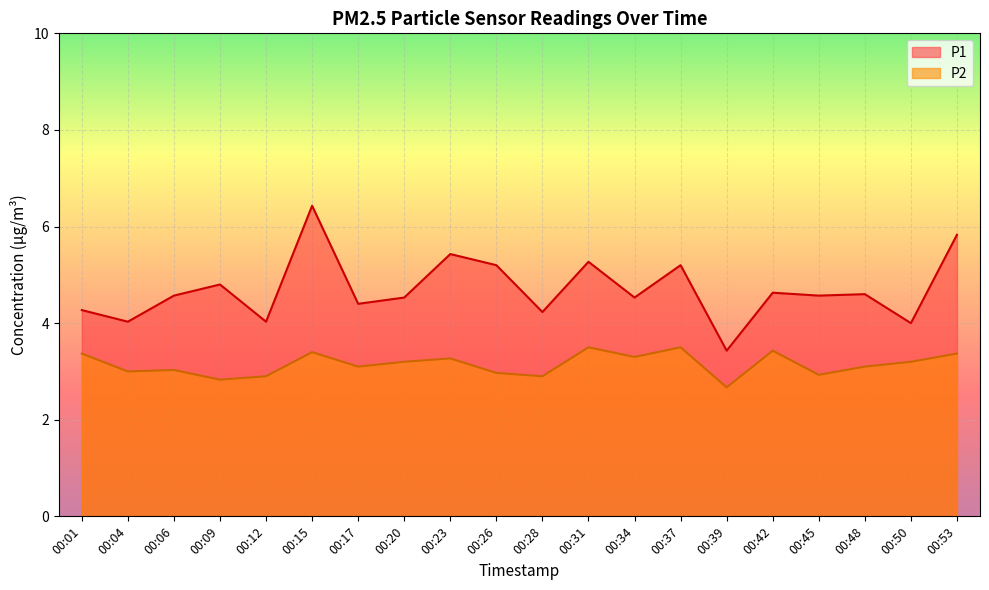

At how many categories does at least one series exceed 5?

6